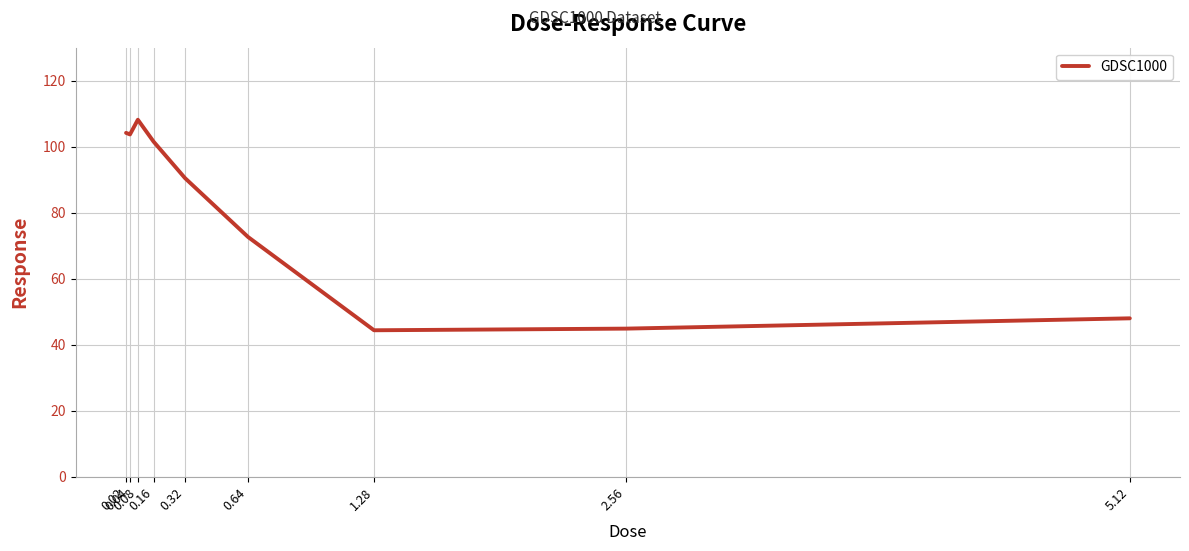

At which label does the data first exceed 90?

0.02